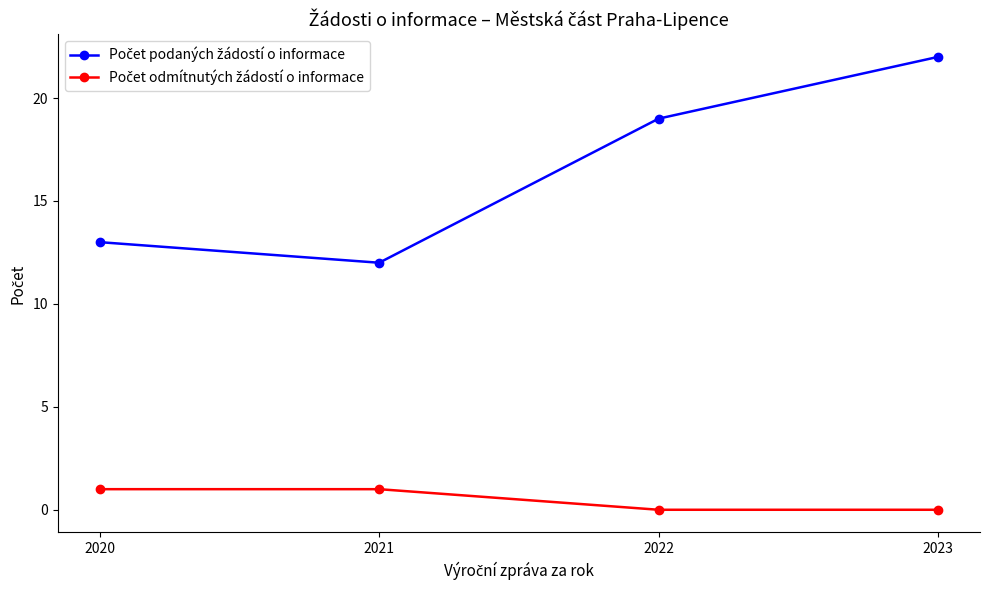

How many distinct data groups are displayed?

2